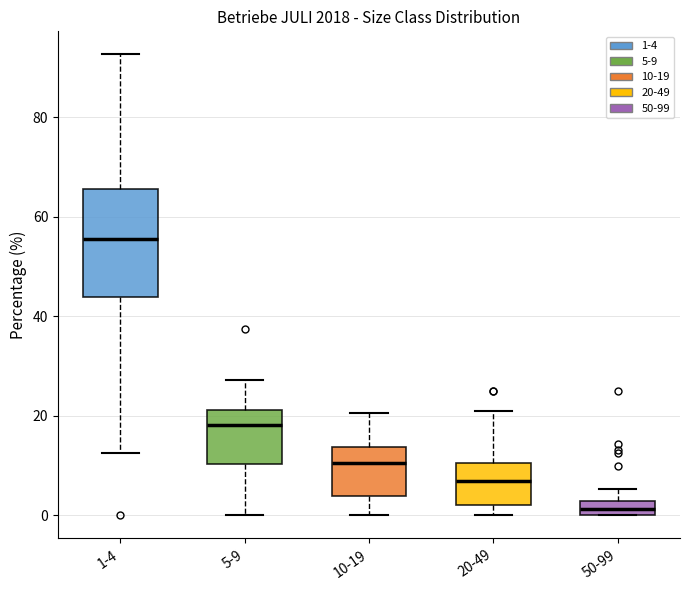

Comparing the boxes themselves (not the whiskers), which one is the tallest?

1-4